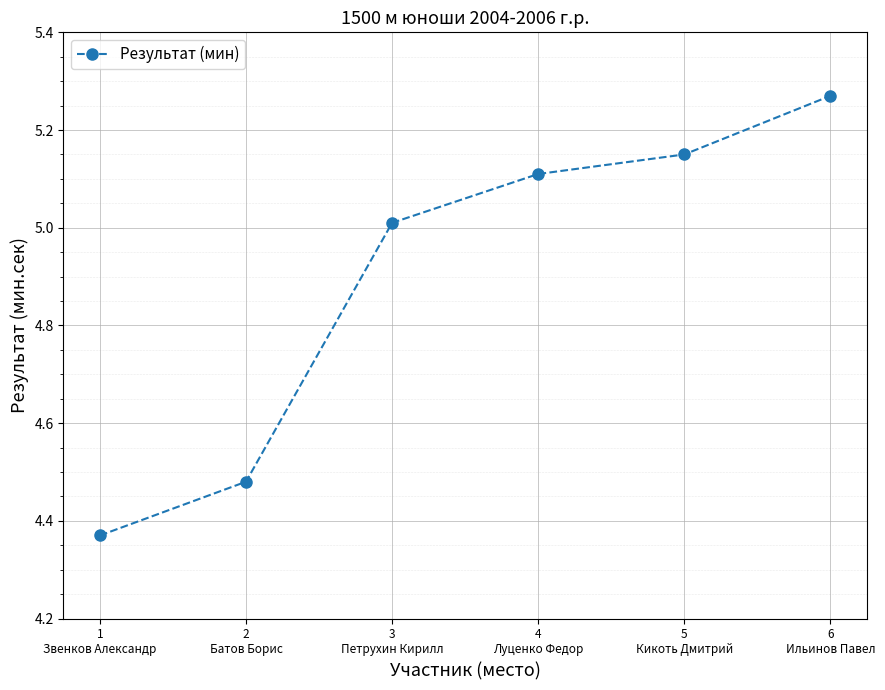

How many values are below 5?

2